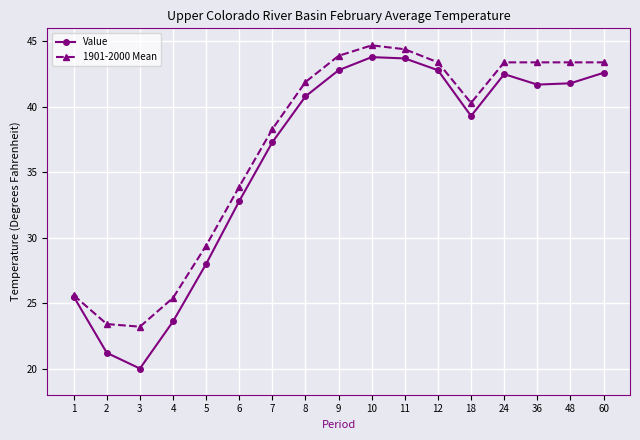

At which label is 1901-2000 Mean closest to 33?

6